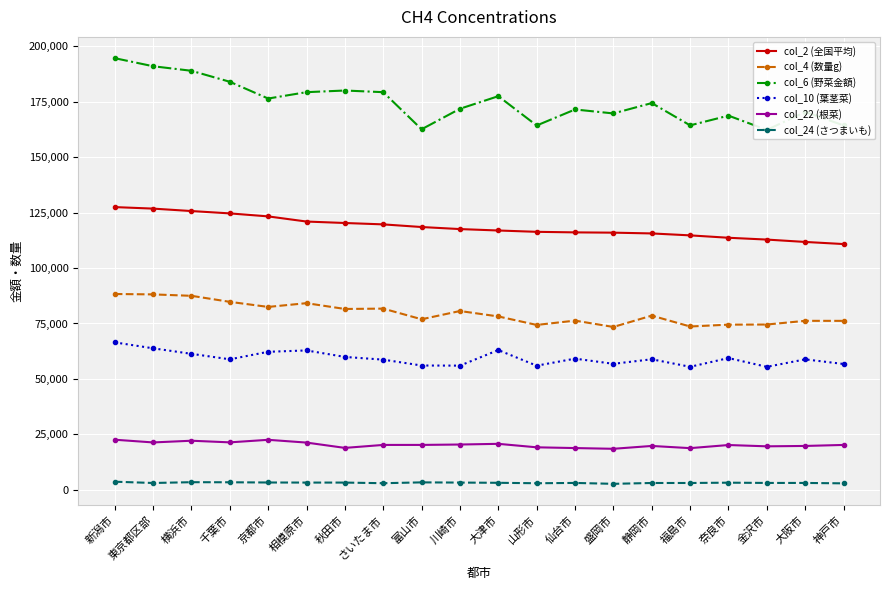

How many lines are shown in the chart?

6